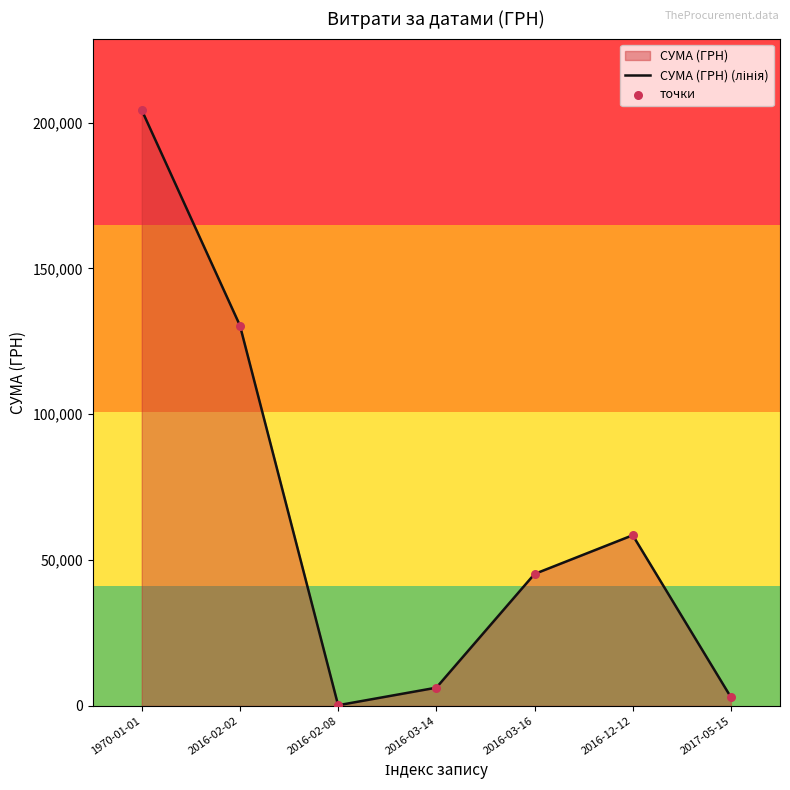

Which series reaches the maximum Y coordinate?

СУМА (ГРН) (лінія)